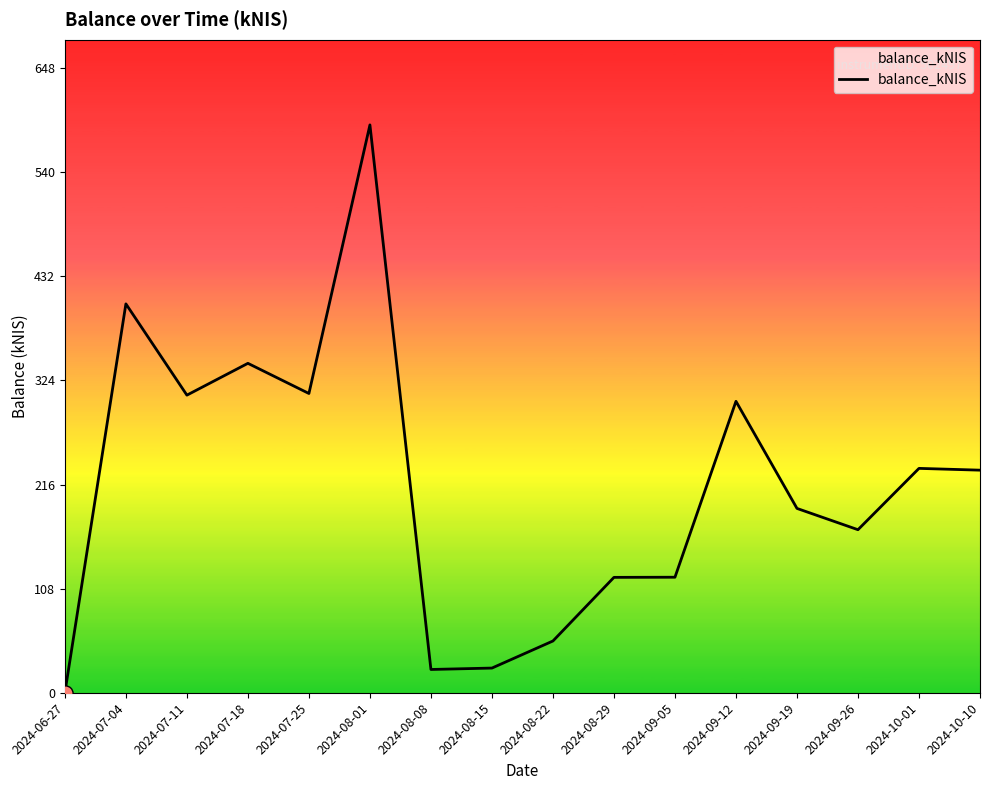

Approximately how many times larger is the value at 2024-07-11 compared to 2024-08-29?

2.6